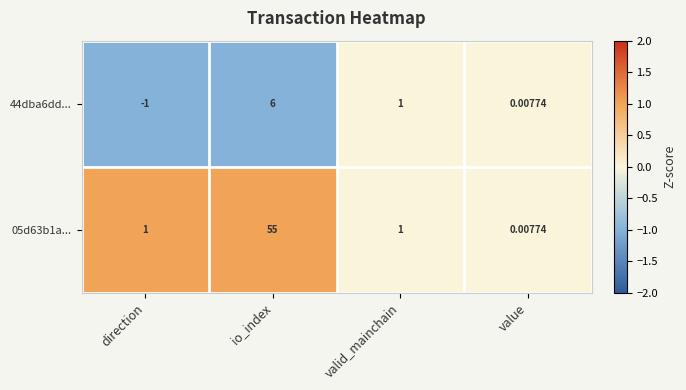

Is the value of 44dba6dd... at direction greater than the value of 05d63b1a... at value?

No